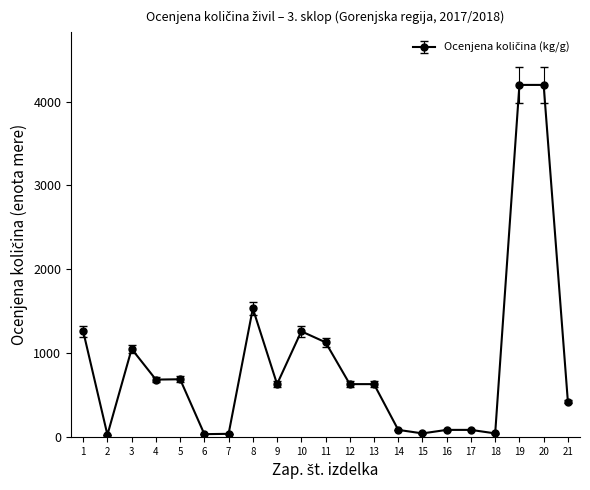

Is it true that the value at 4 is 355?

False